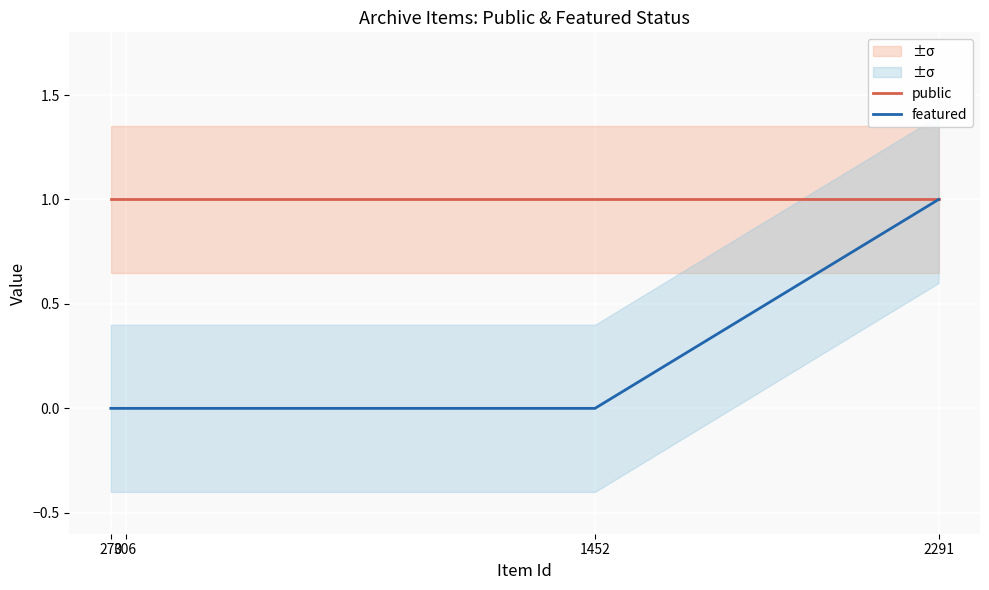

What is the approximate value of public at 1452?

1